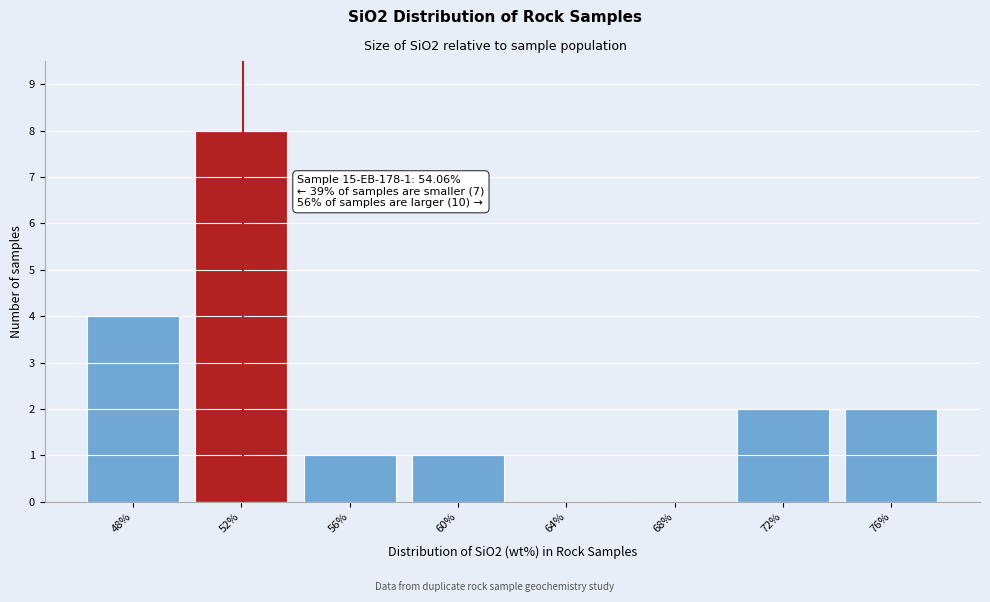

Reading left to right, list all the values displayed in this chart.

48%=4	52%=8	56%=1	60%=1	64%=0	68%=0	72%=2	76%=2